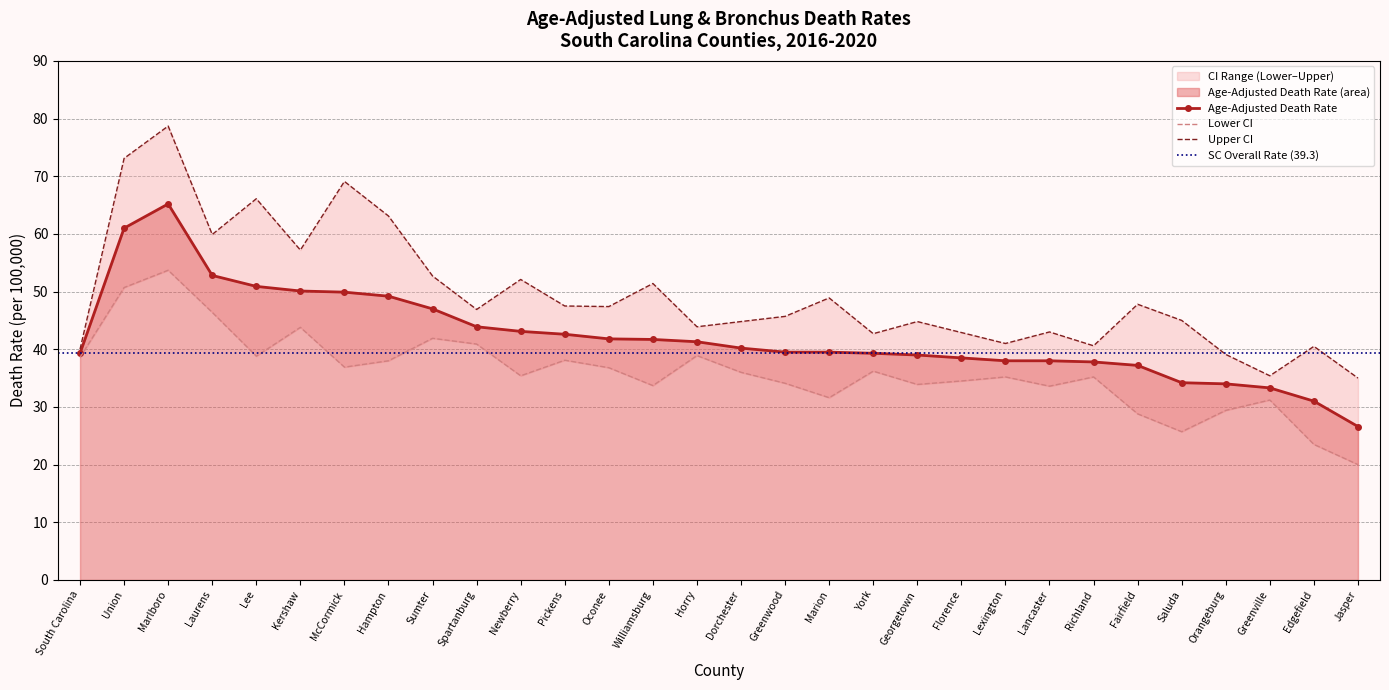

What is the total value across all series at Hampton?

150.3